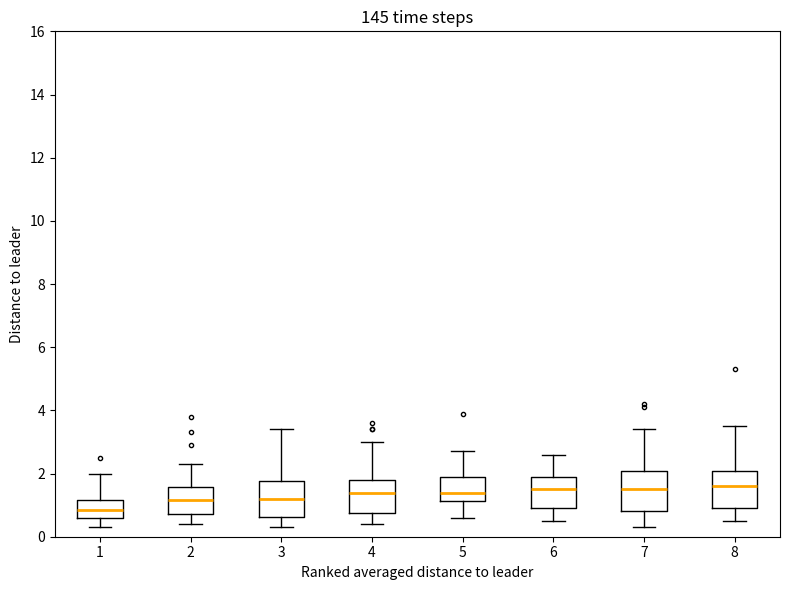

Reading left to right, read every box against the y-axis: the position of its median line, the range the box covers, and the ends of its whiskers. The values are not printed on the chart, so give them approximately, as read against the axis.

1: median 0.8, box 0.6 to 1.2, whiskers 0.4 to 2.0
2: median 1.2, box 0.8 to 1.6, whiskers 0.4 to 2.4
3: median 1.2, box 0.6 to 1.8, whiskers 0.4 to 3.4
4: median 1.4, box 0.8 to 1.8, whiskers 0.4 to 3.0
5: median 1.4, box 1.2 to 2.0, whiskers 0.6 to 2.8
6: median 1.6, box 1.0 to 2.0, whiskers 0.6 to 2.6
7: median 1.6, box 0.8 to 2.0, whiskers 0.4 to 3.4
8: median 1.6, box 1.0 to 2.0, whiskers 0.6 to 3.6